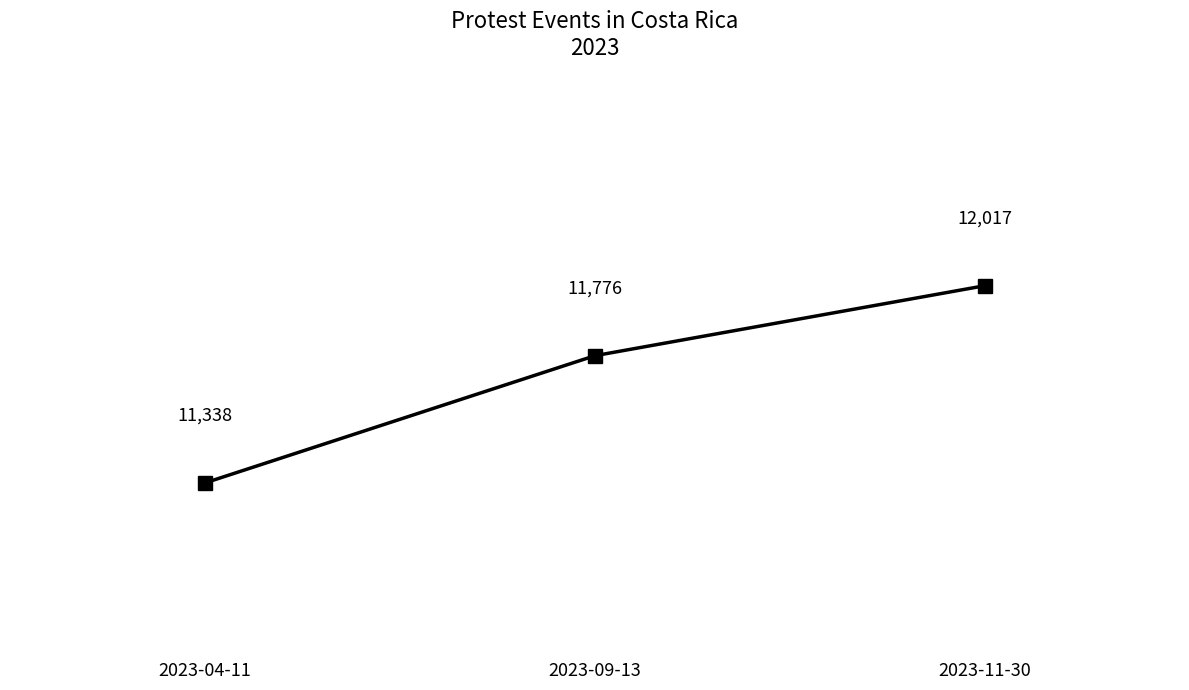

What is the difference between the maximum and minimum values?

679